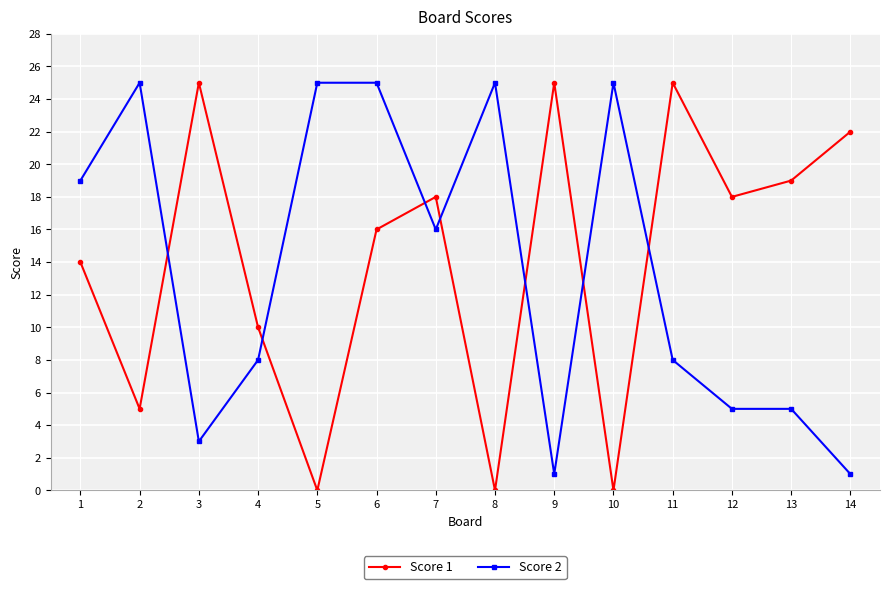

True or false: Score 1 has a value of 27 at 6.

False